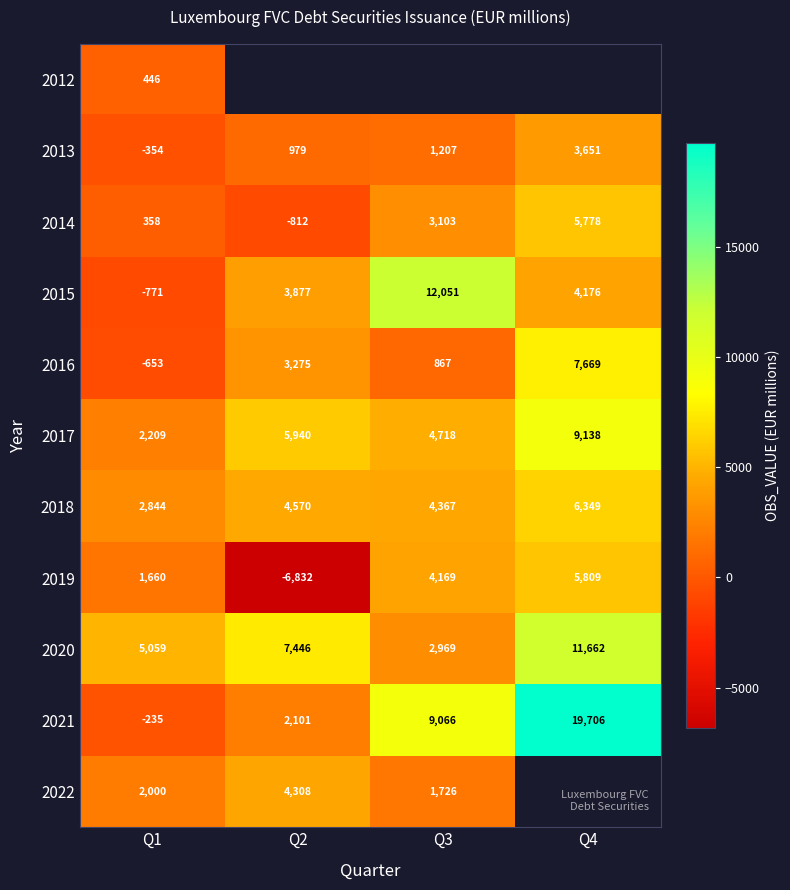

Between Q2 and Q4, which is larger?

Q4